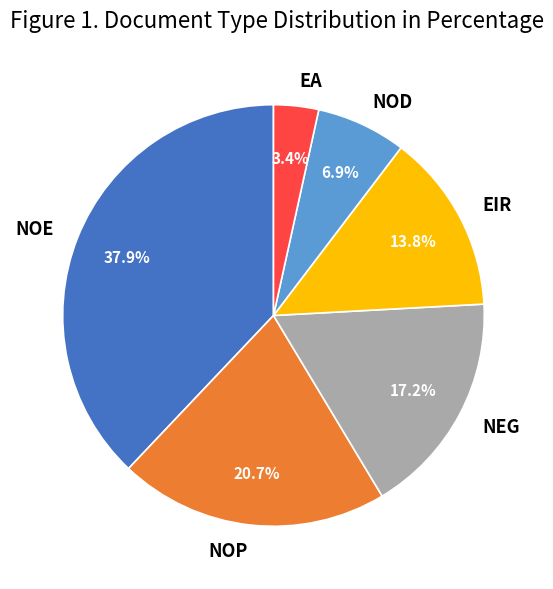

The NOE slice represents 38% of the pie. True or false?

True